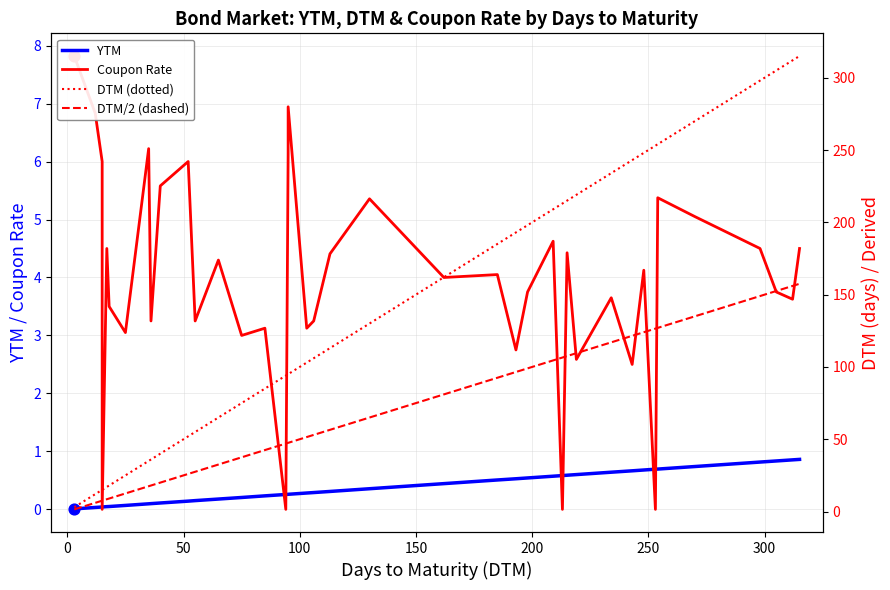

Which series has the largest total across all categories?

DTM (dotted)